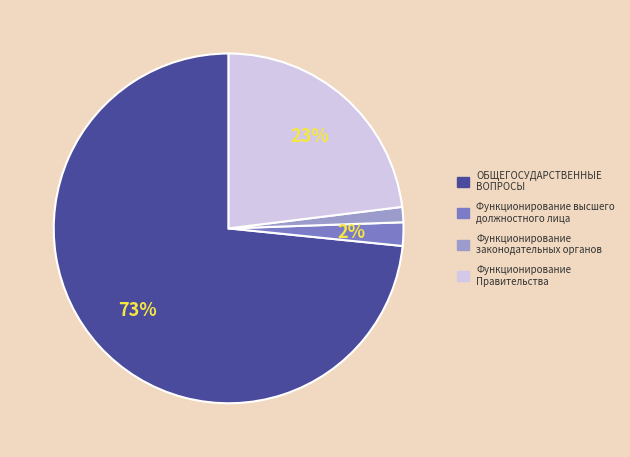

Count the number of slices in the pie.

4